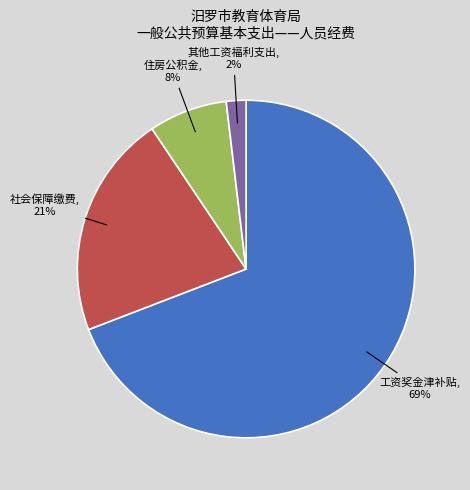

To the nearest percent, what is the average slice percentage?

25%